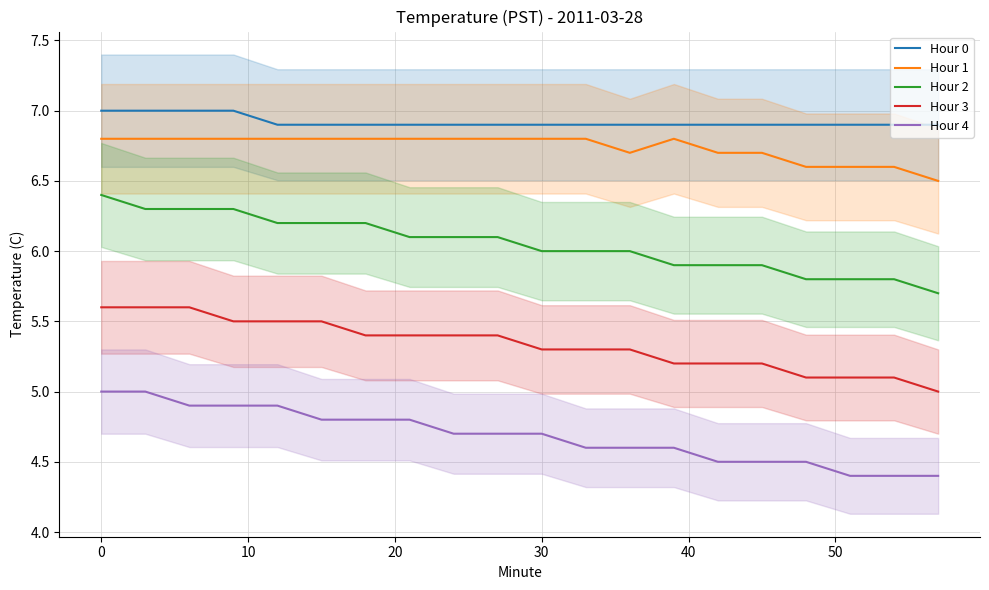

What is the approximate value of Hour 3 at 30?

5.3